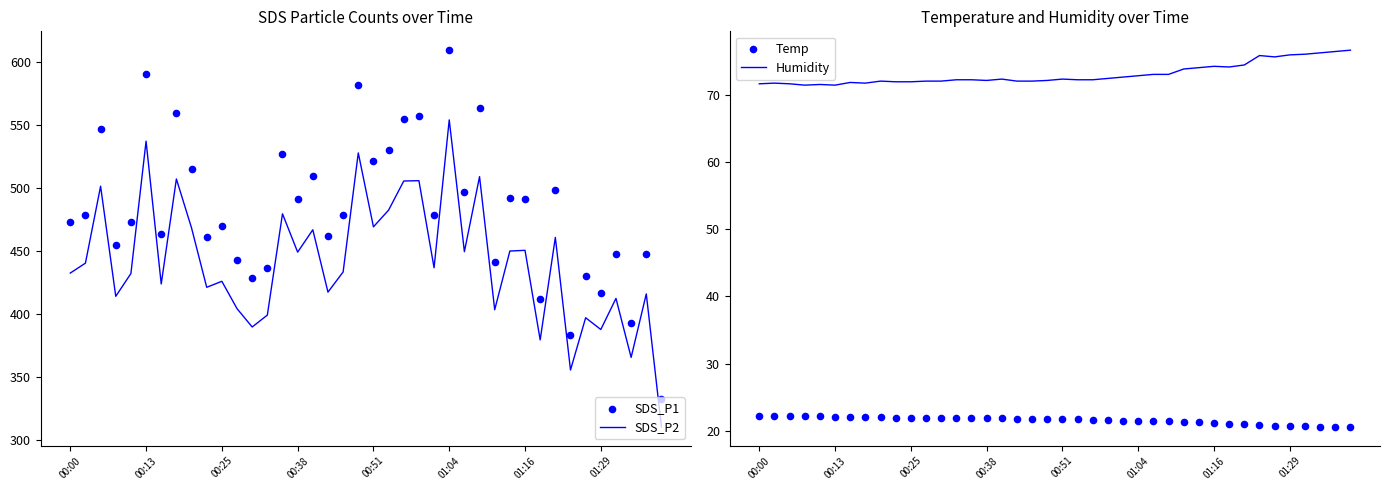

Is the value of SDS_P2 at 38 greater than the value of Humidity at 10?

Yes